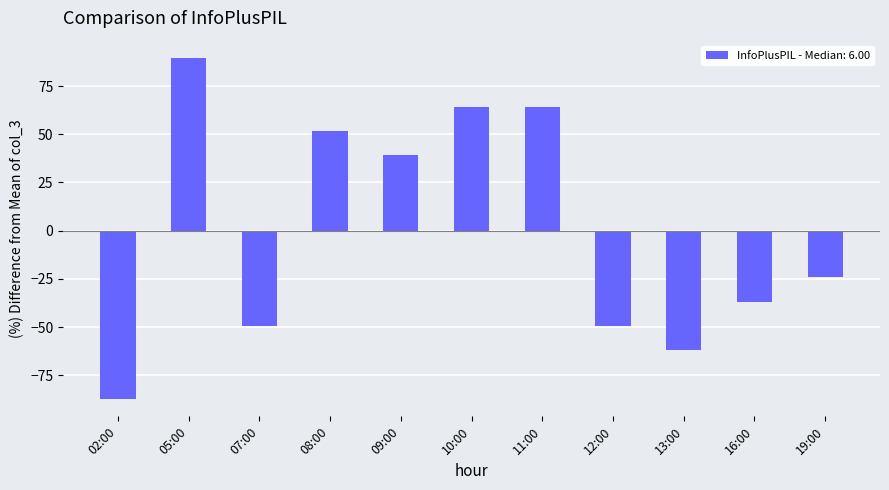

At which label does the data first exceed -24?

05:00